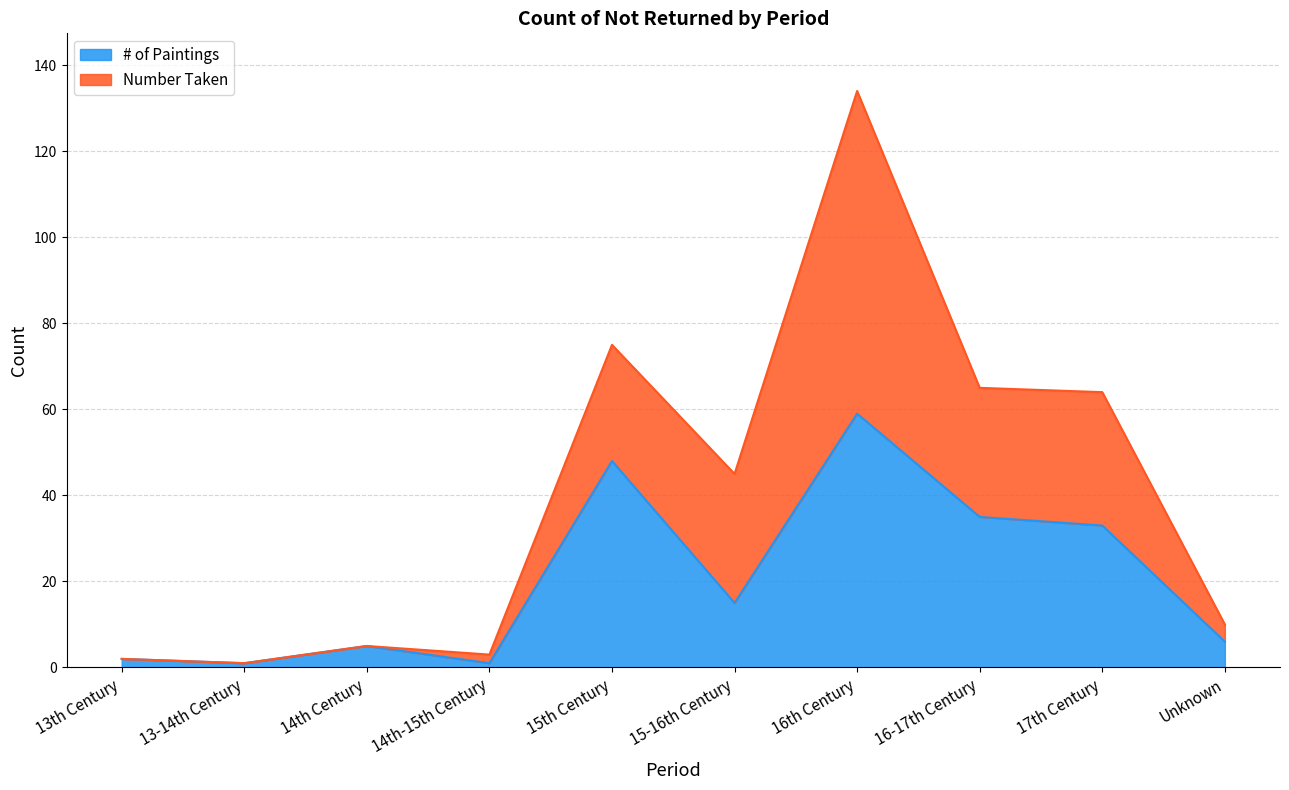

What are all the series names shown in the legend?

# of Paintings, Number Taken